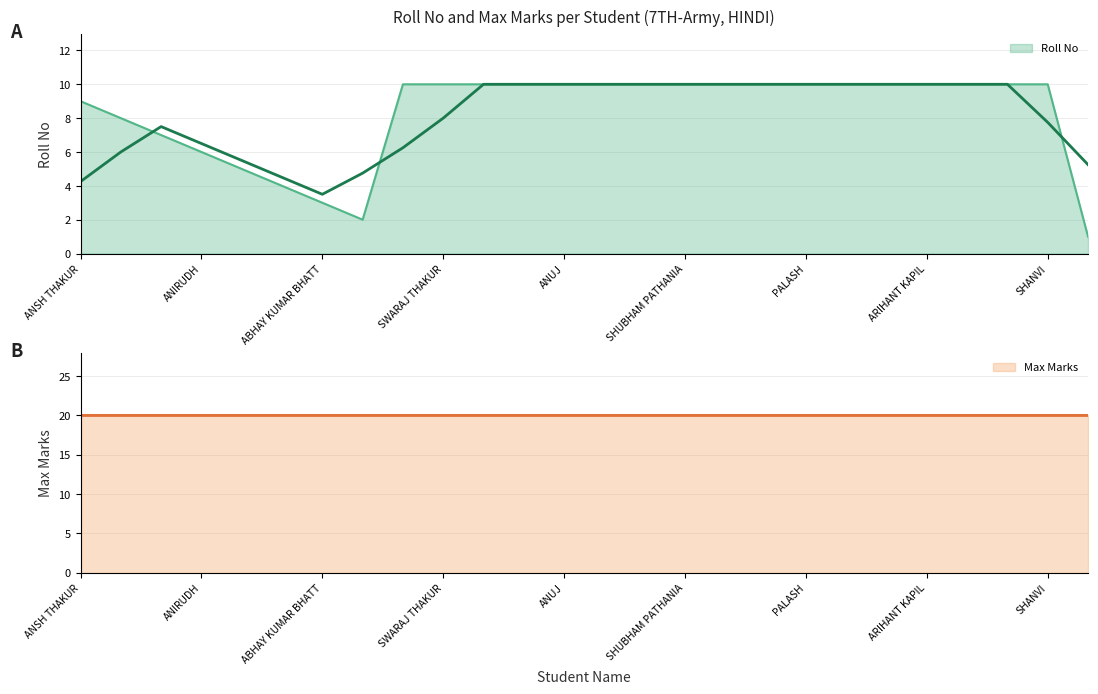

At which label is the value closest to 5?

AMAYRA